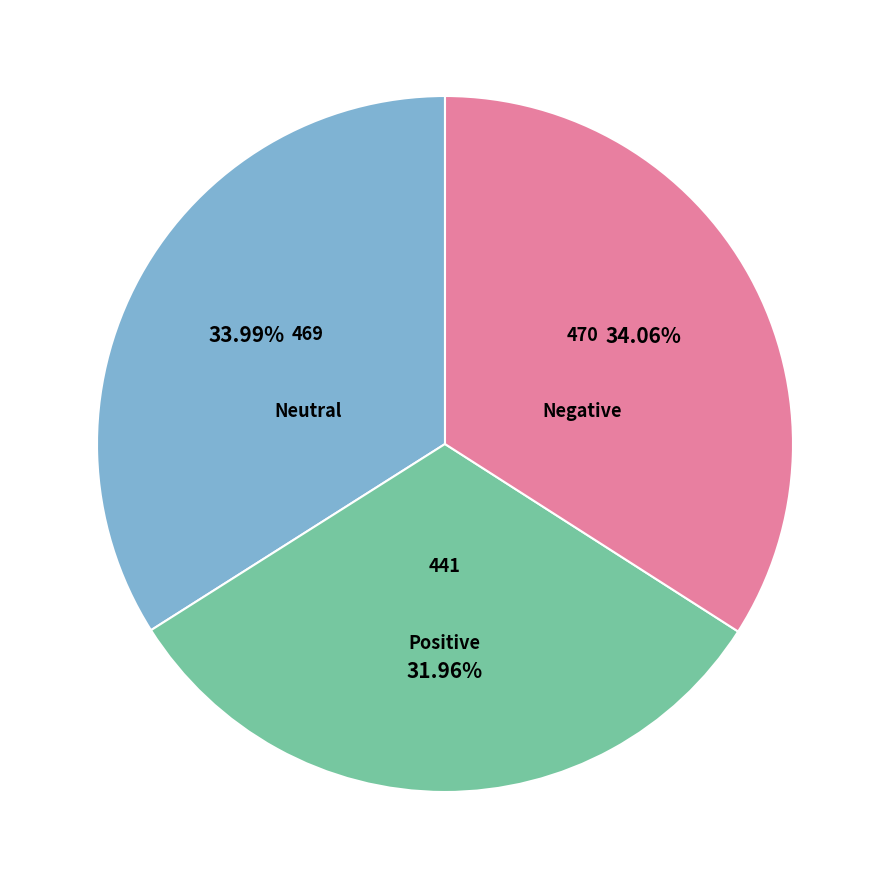

Is there any slice that represents more than half of the pie?

No